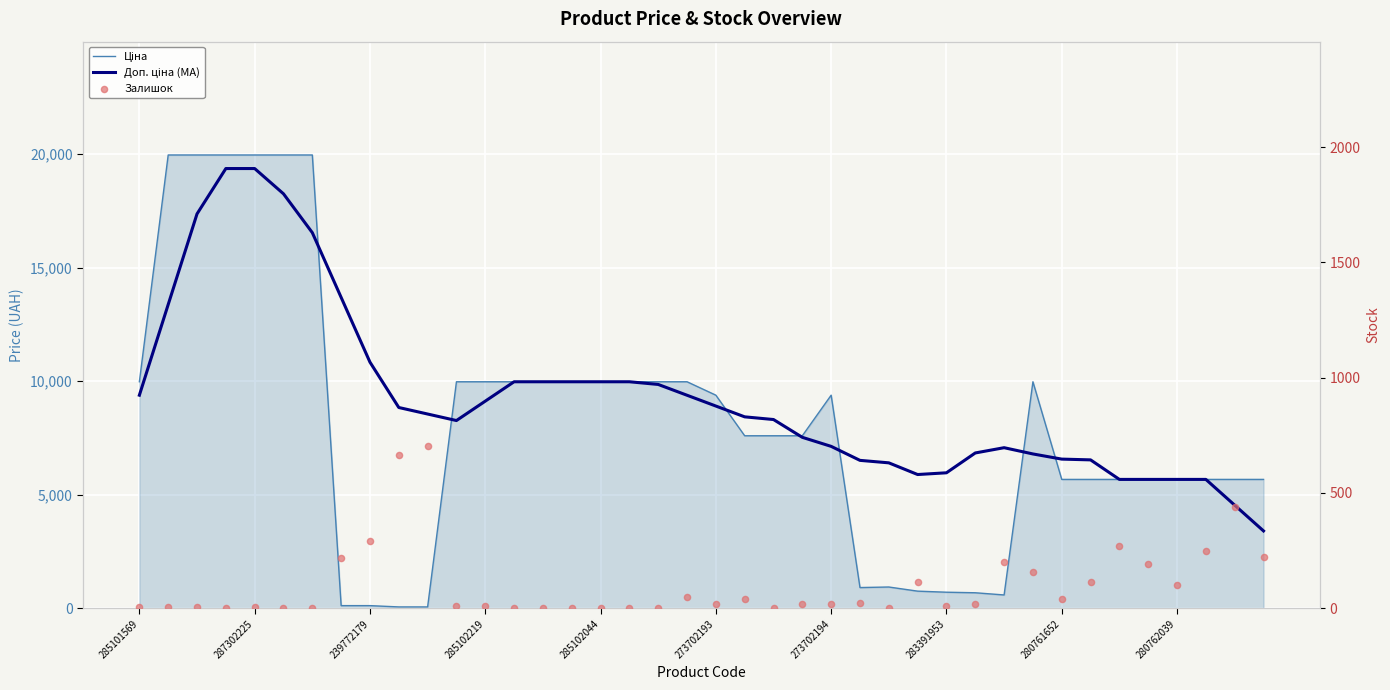

Is the value of Ціна at 17 greater than the value of Залишок at 14?

Yes